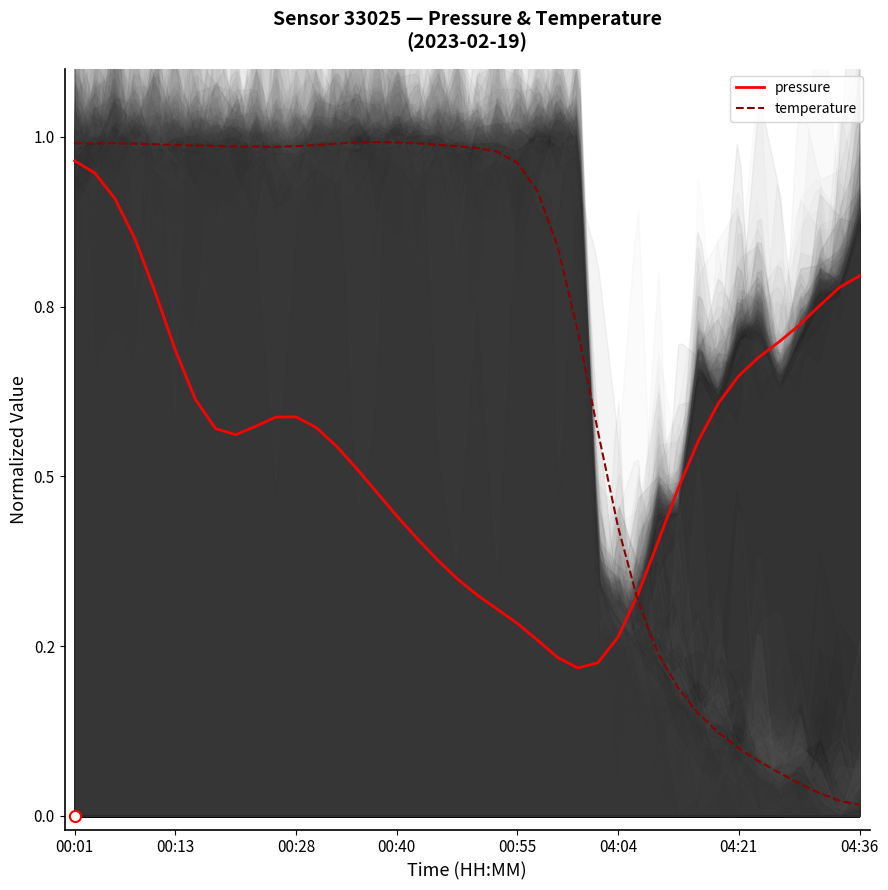

How many interior local peaks does the temperature series have?

2